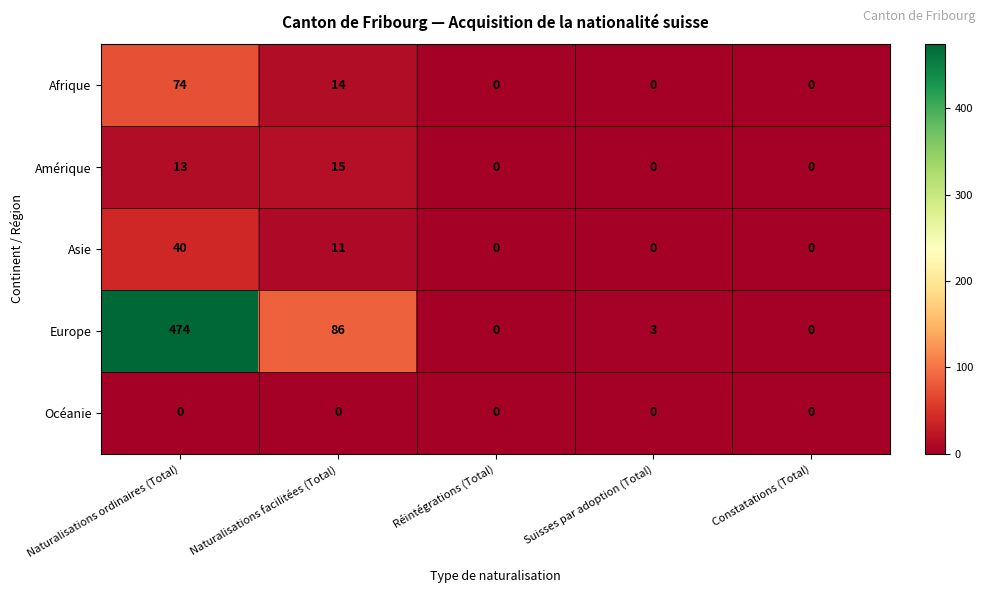

At how many categories does at least one series exceed 51?

2